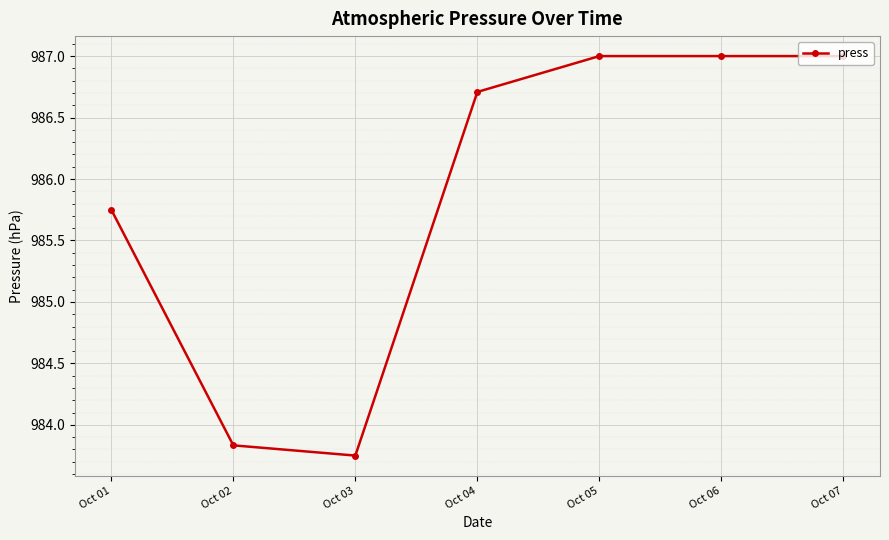

What is the maximum value shown in the chart?

987.0